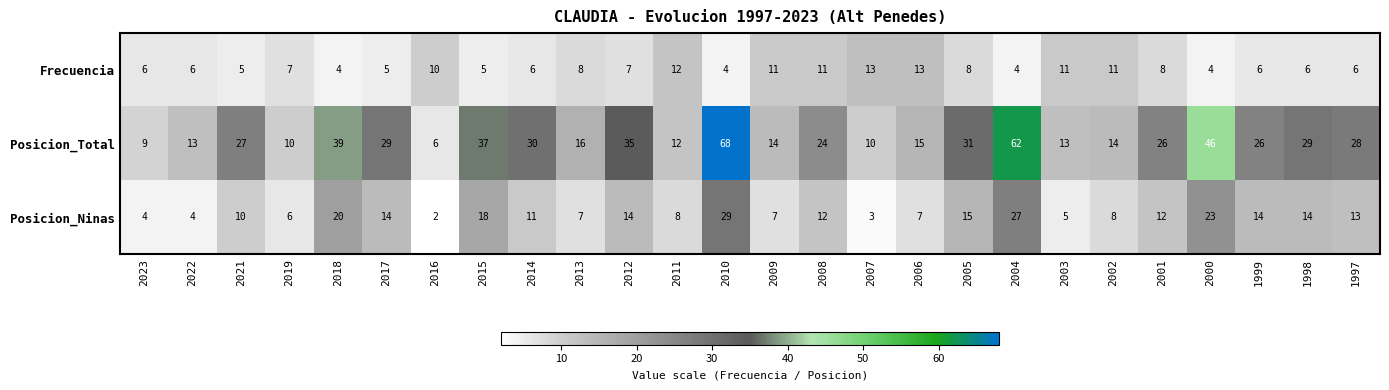

What is the approximate value of Frecuencia at 2017?

5